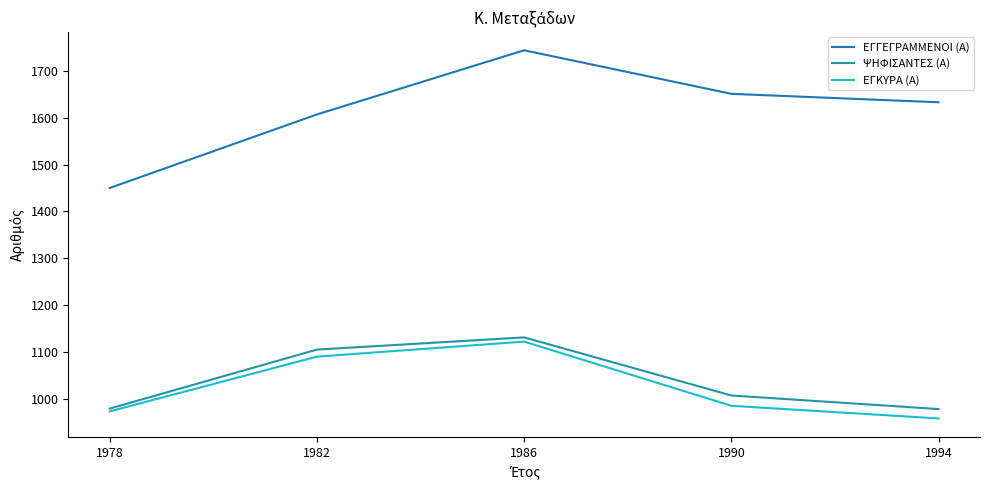

What is the lowest value of the ΨΗΦΙΣΑΝΤΕΣ (Α) series?

978